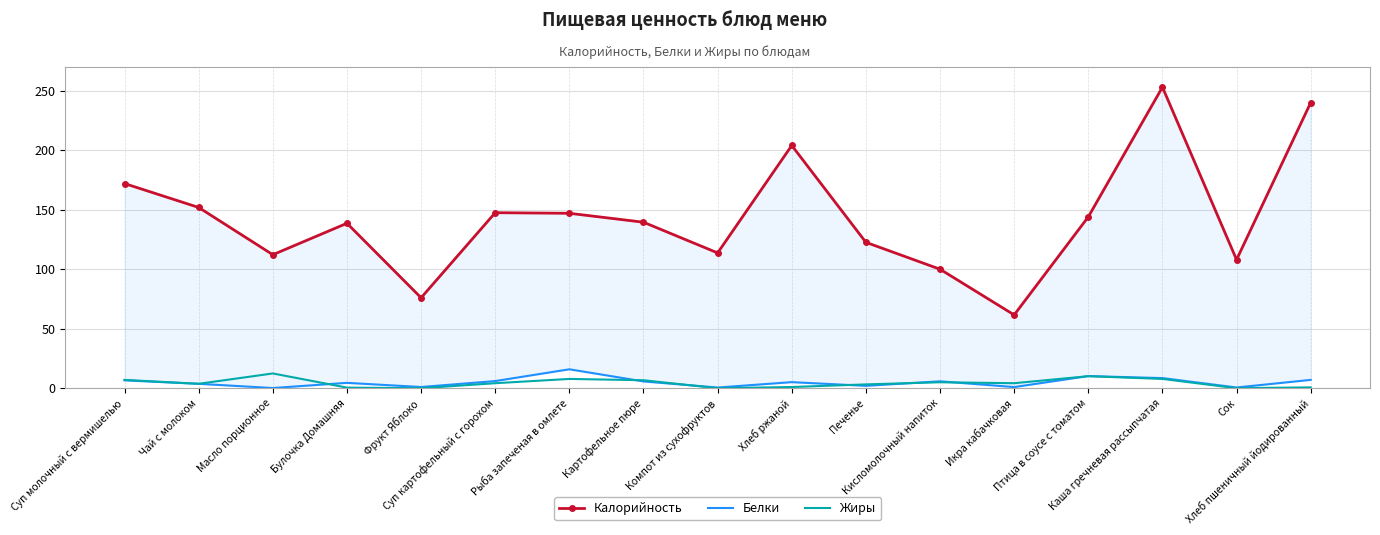

The value of Жиры at Суп молочный с вермишелью is 11.6. True or false?

False